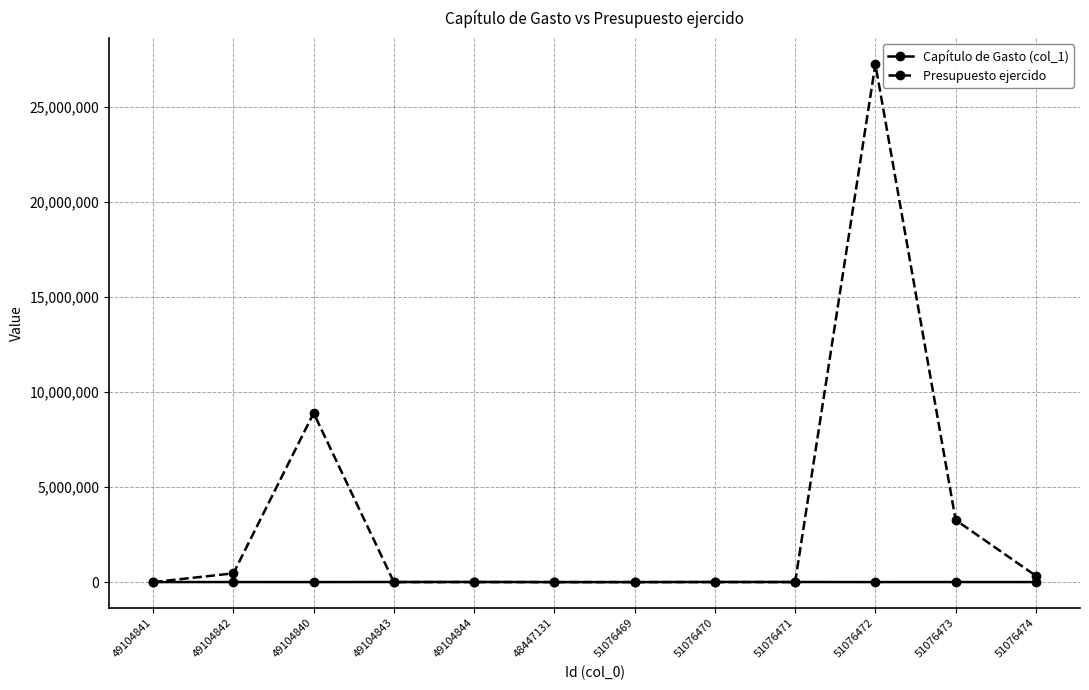

What is the approximate value of Presupuesto ejercido at 49104842?

460268.0